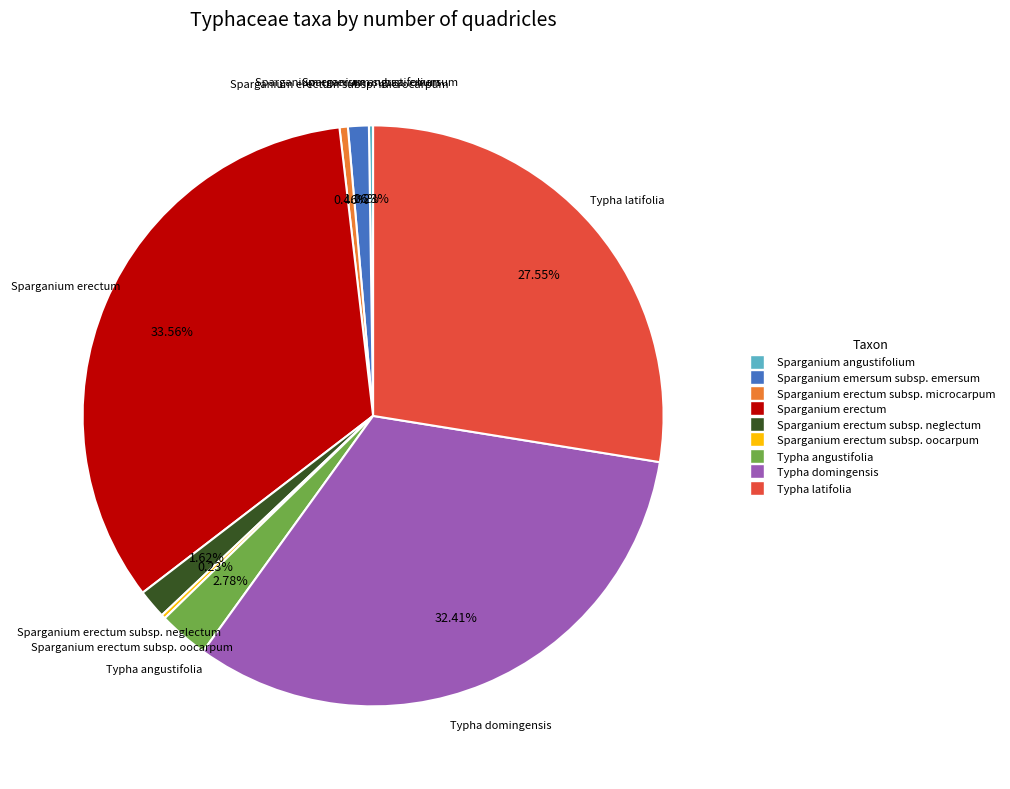

Is there any slice that represents more than half of the pie?

No